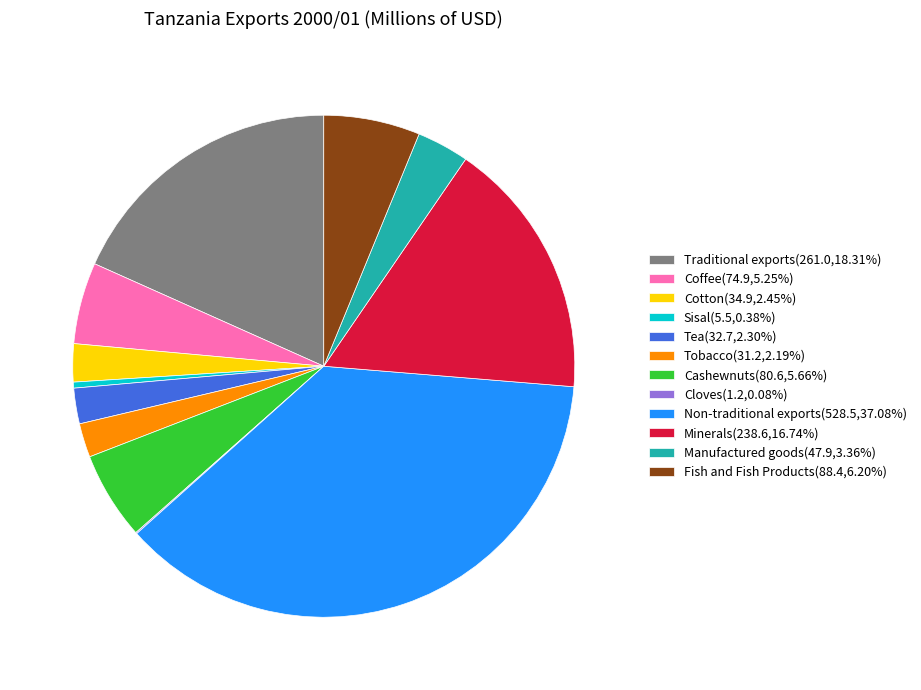

Combined, do Traditional exports(261.0,18.31%) and Tobacco(31.2,2.19%) account for over 50%?

No